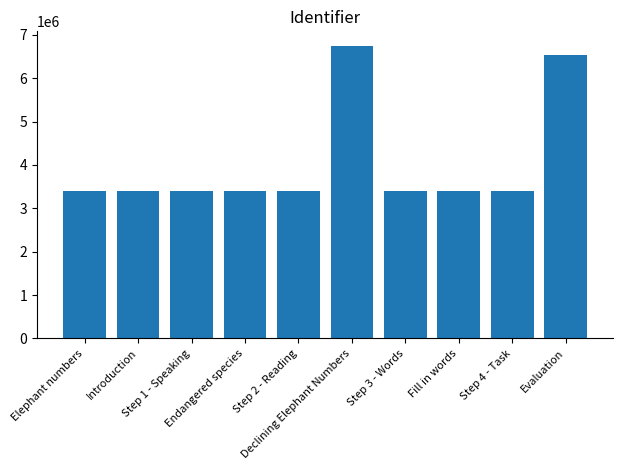

Does the chart contain any negative values?

No